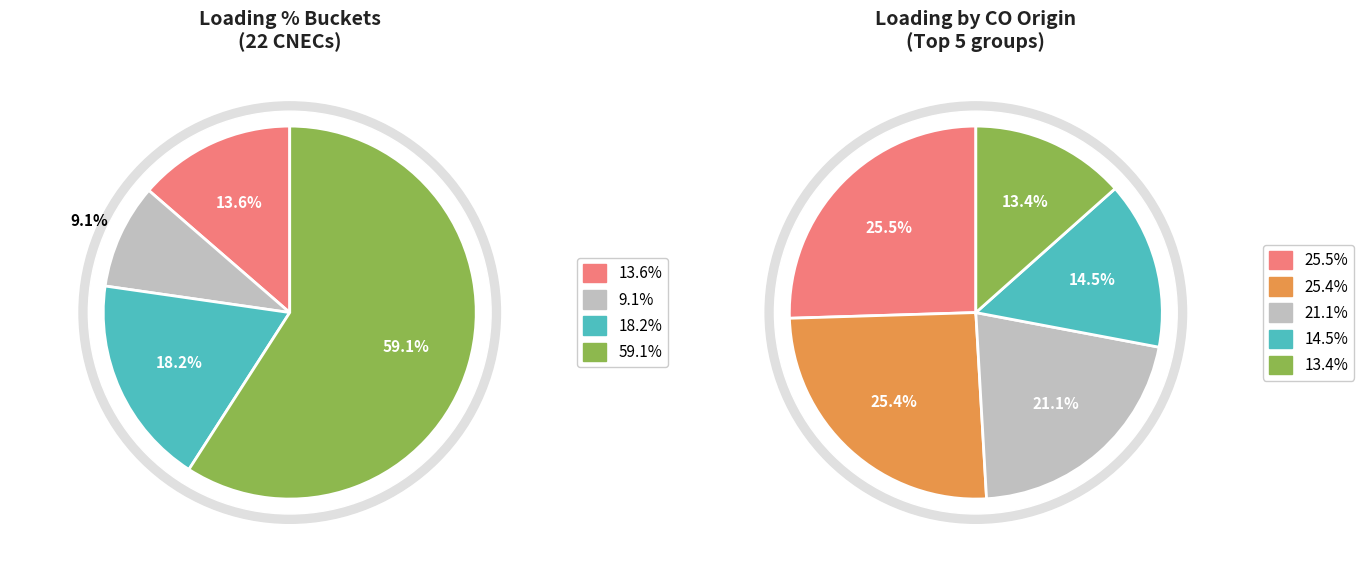

Does any single category account for the majority?

No